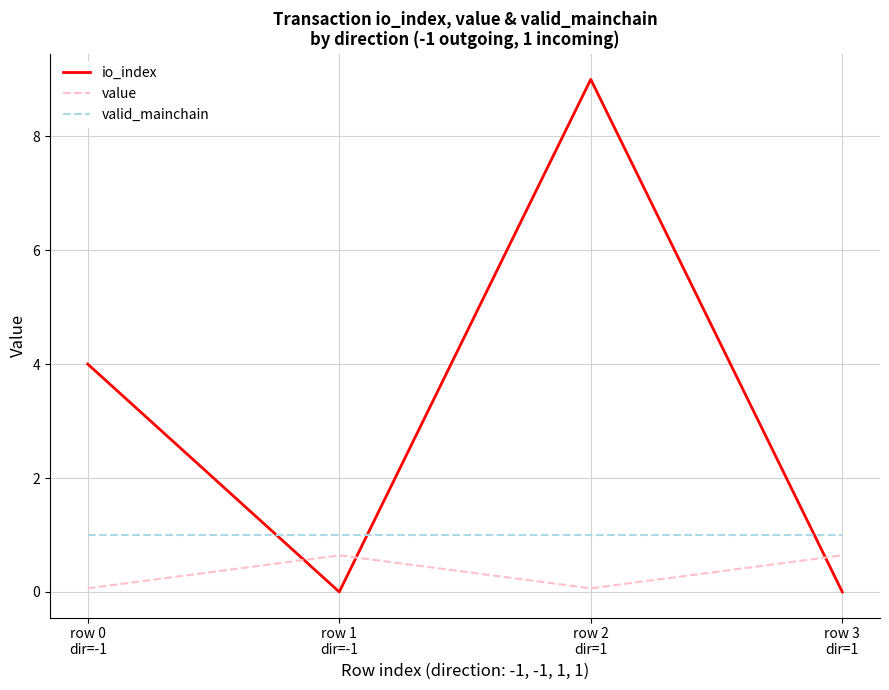

List the series in order of their peak value, lowest first.

value, valid_mainchain, io_index